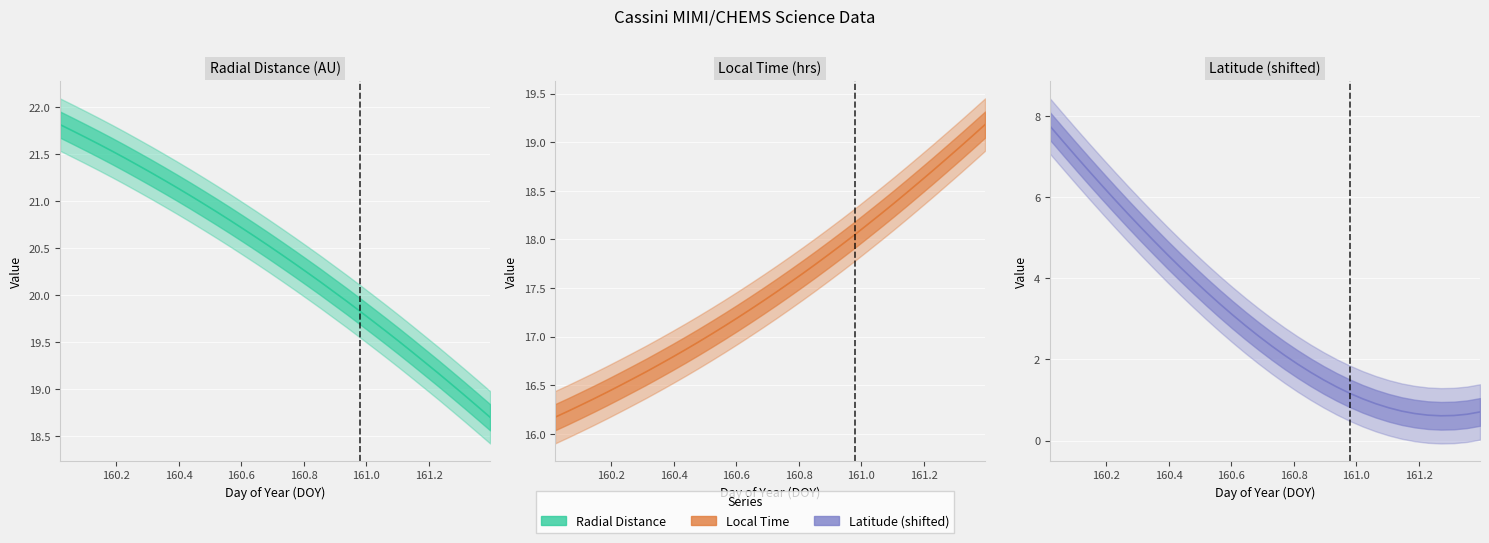

What is the difference between the maximum and second lowest values in the Radial Distance (AU) (line) series?

3.0